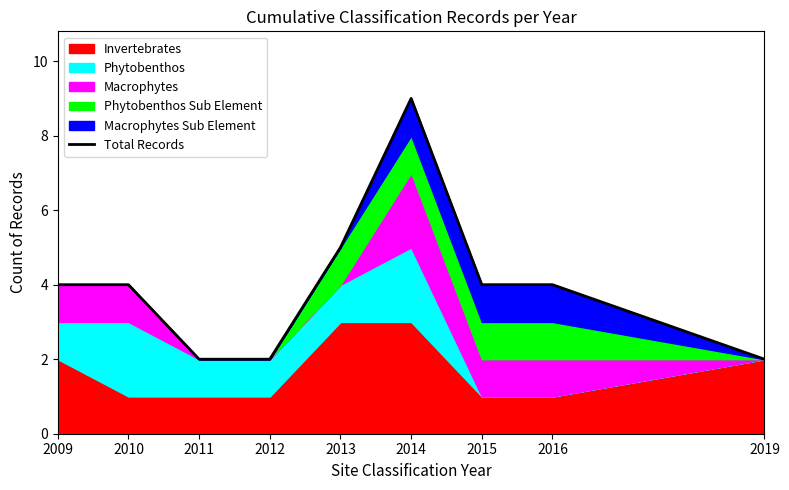

Rank the categories by value from lowest to highest.

2011, 2012, 2019, 2009, 2010, 2015, 2016, 2013, 2014